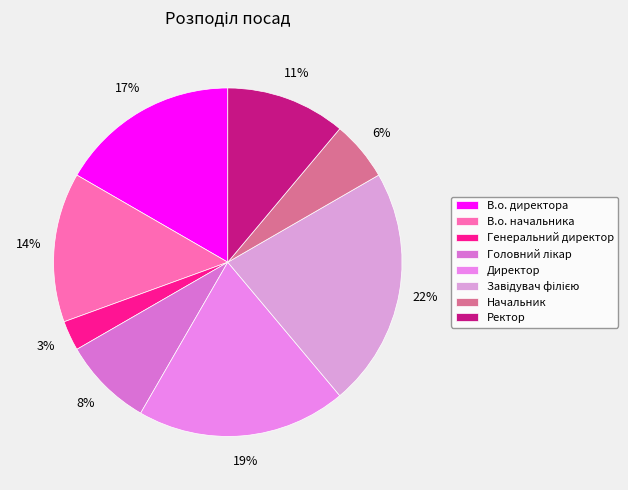

To the nearest percent, what is the difference between the В.о. начальника and Генеральний директор slice percentages?

11%